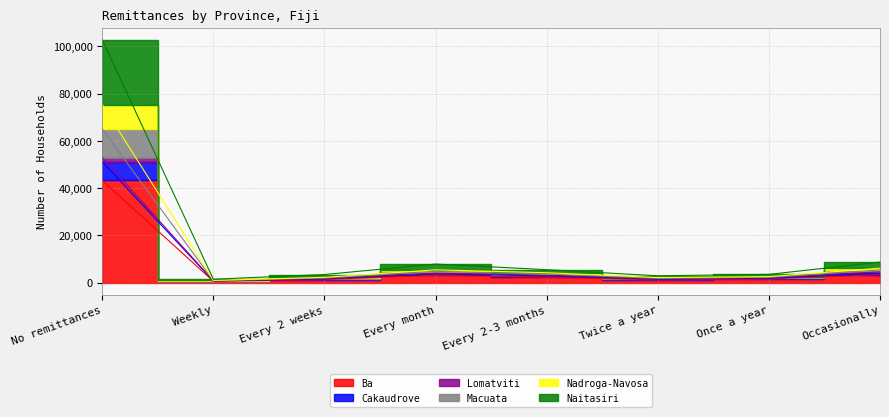

What is the difference between the Nadroga-Navosa values at Once a year and No remittances?

72821